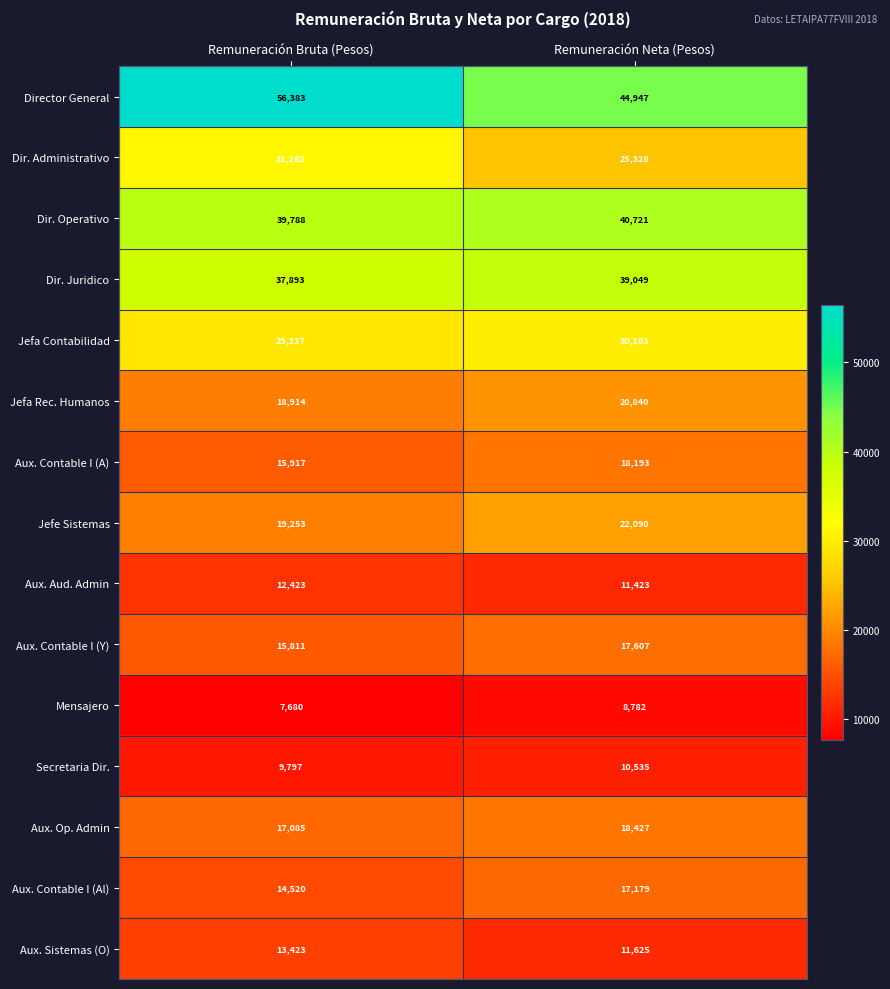

Which series has the largest total across all categories?

Director General